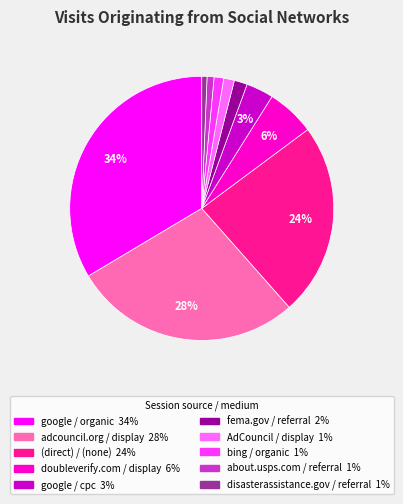

Is bing / organic the majority of the pie?

No